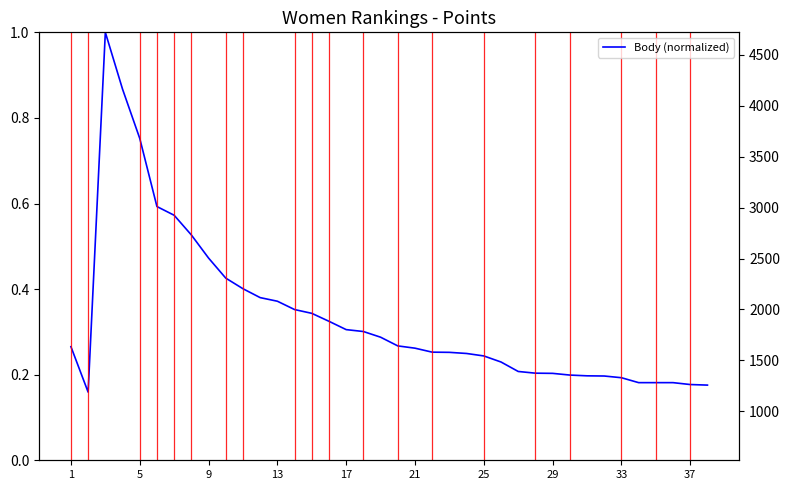

True or false: the data shows 0.3 at 15.

True